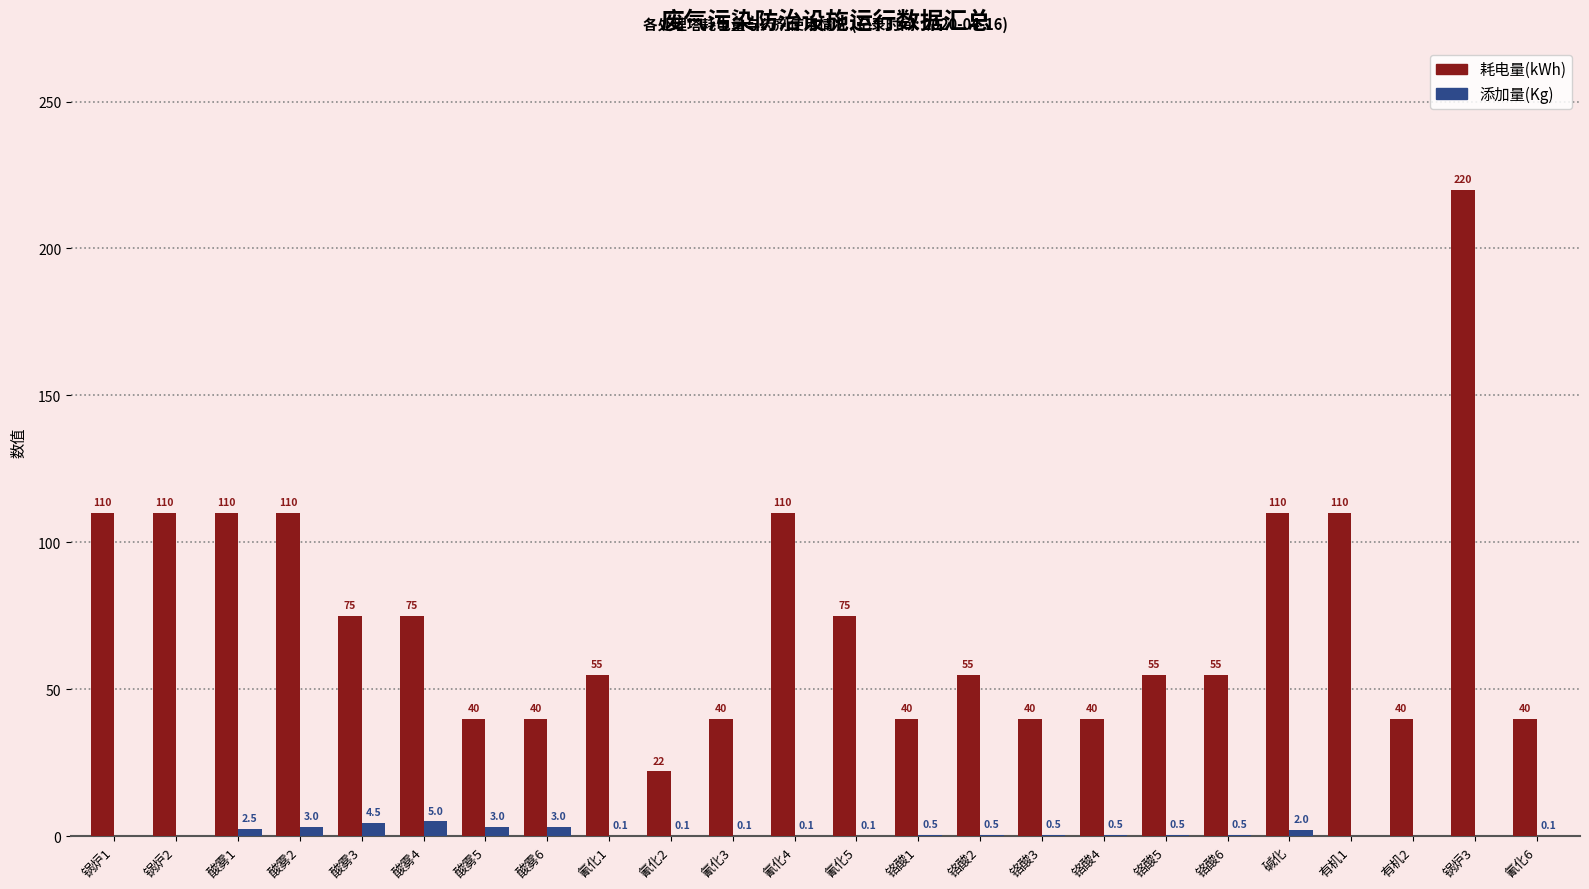

At which category does the chart reach its peak across all series?

锅炉3